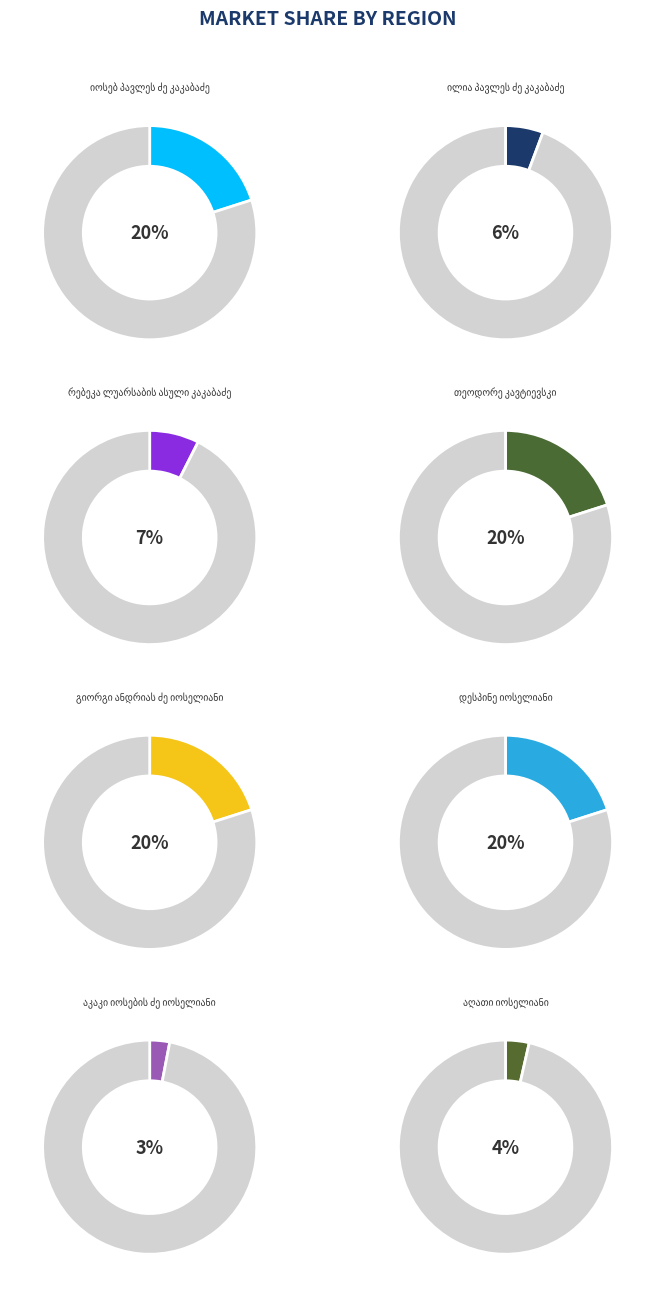

Combined, do ილია პავლეს ძე კაკაბაძე and იოსებ პავლეს ძე კაკაბაძე account for over 50%?

No